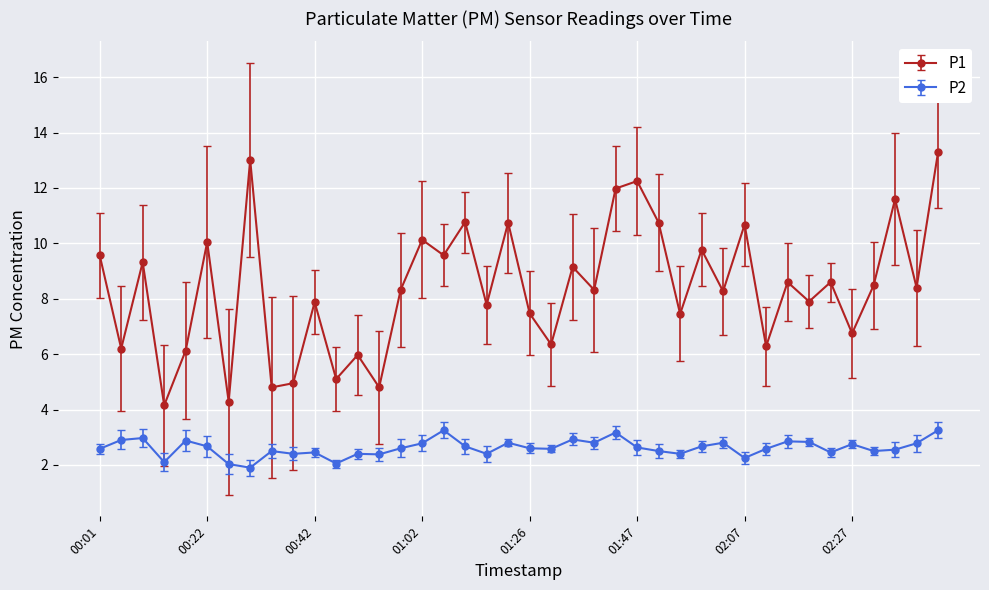

How many lines are shown in the chart?

2